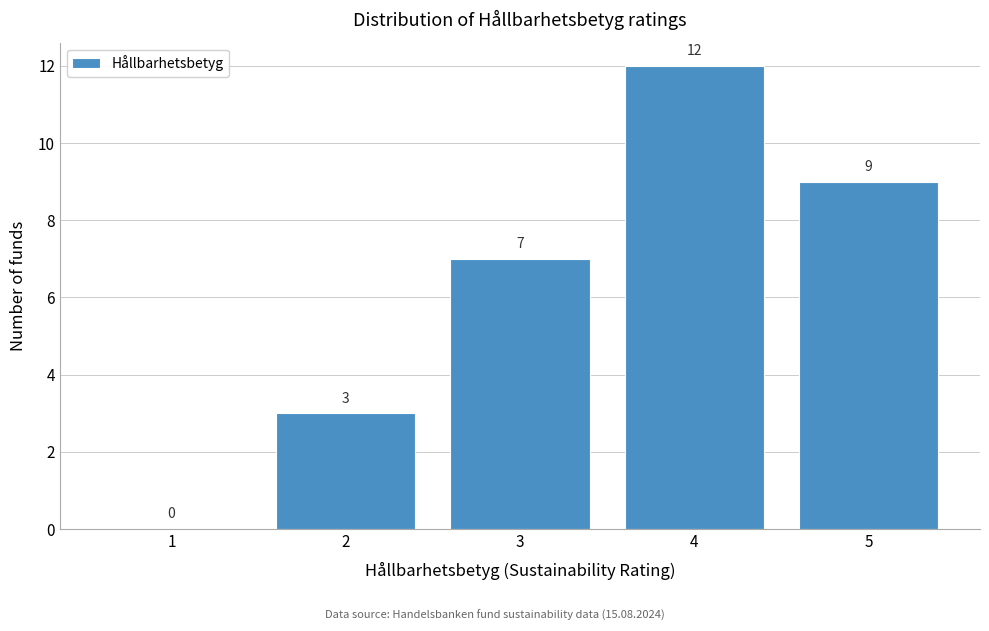

Reading left to right, list every bar in this chart as the range it spans on the x-axis followed by its height.

0.5 to 1.5: 0
1.5 to 2.5: 3
2.5 to 3.5: 7
3.5 to 4.5: 12
4.5 to 5.5: 9